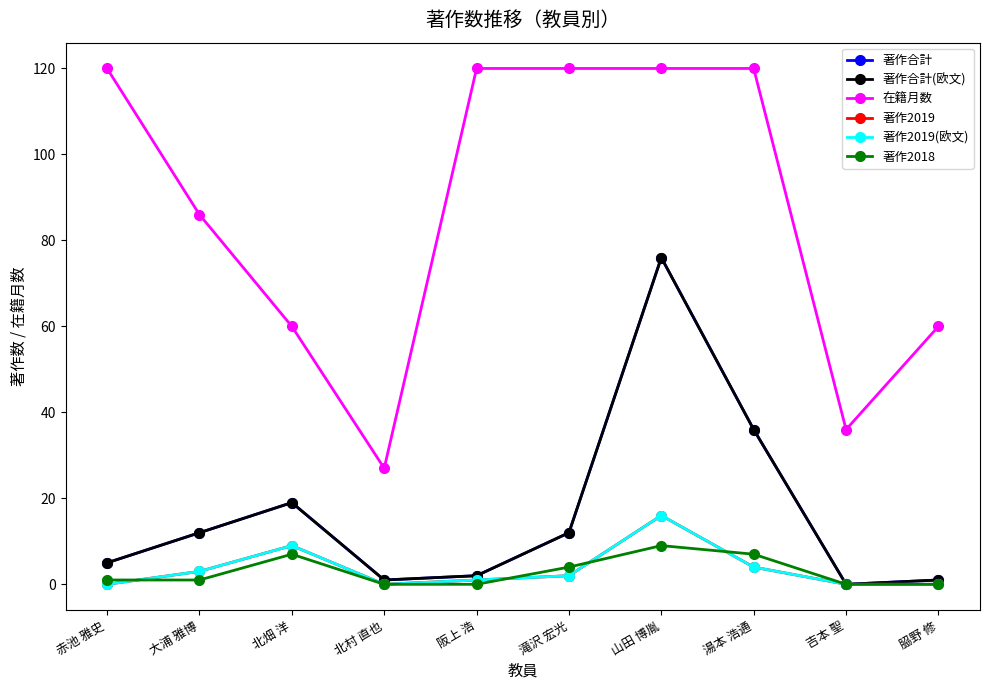

The 著作2018 series shows 7 at 北畑 洋. True or false?

True